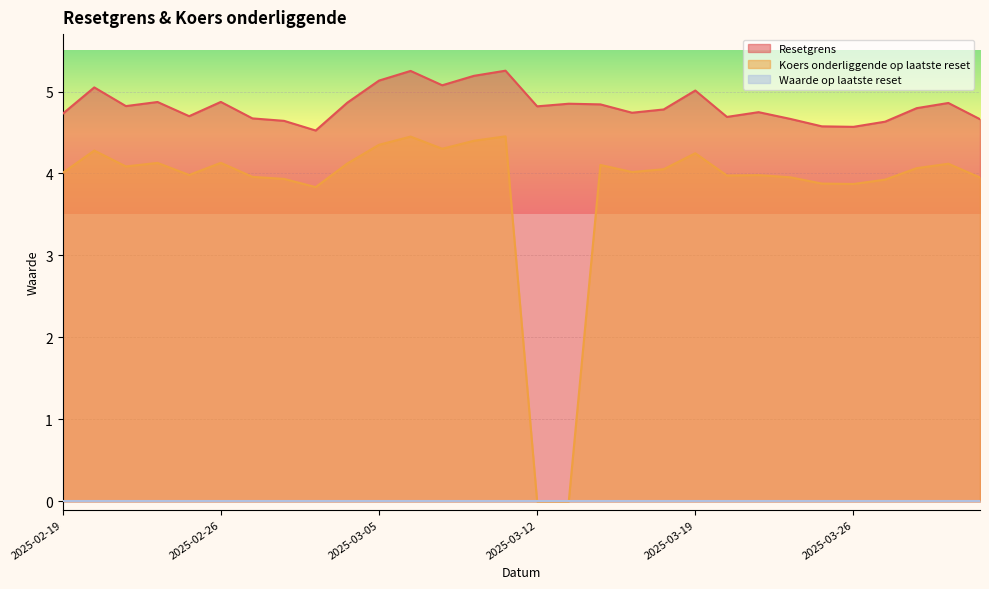

Which series has the largest total across all categories?

Resetgrens